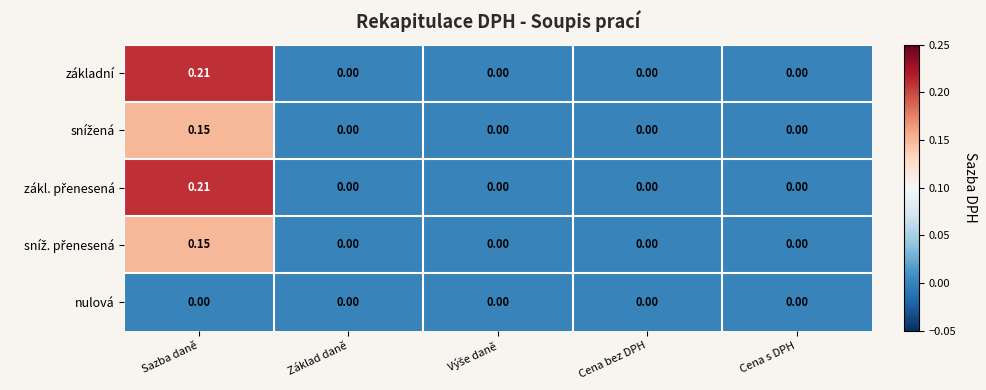

Which label corresponds to the largest value in the chart?

Sazba daně